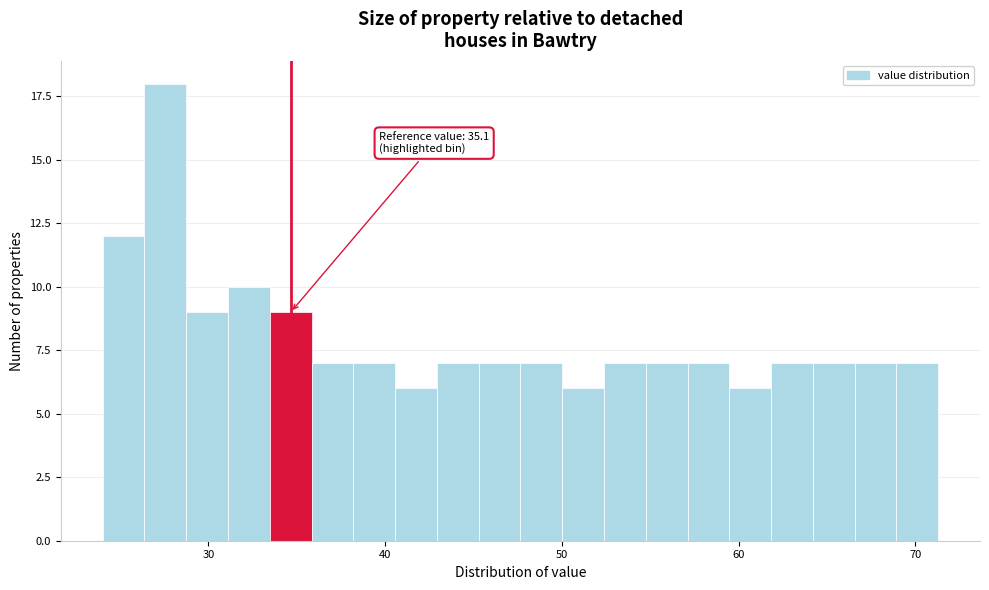

Read against the x-axis, roughly where is the centre of the tallest bar?

28